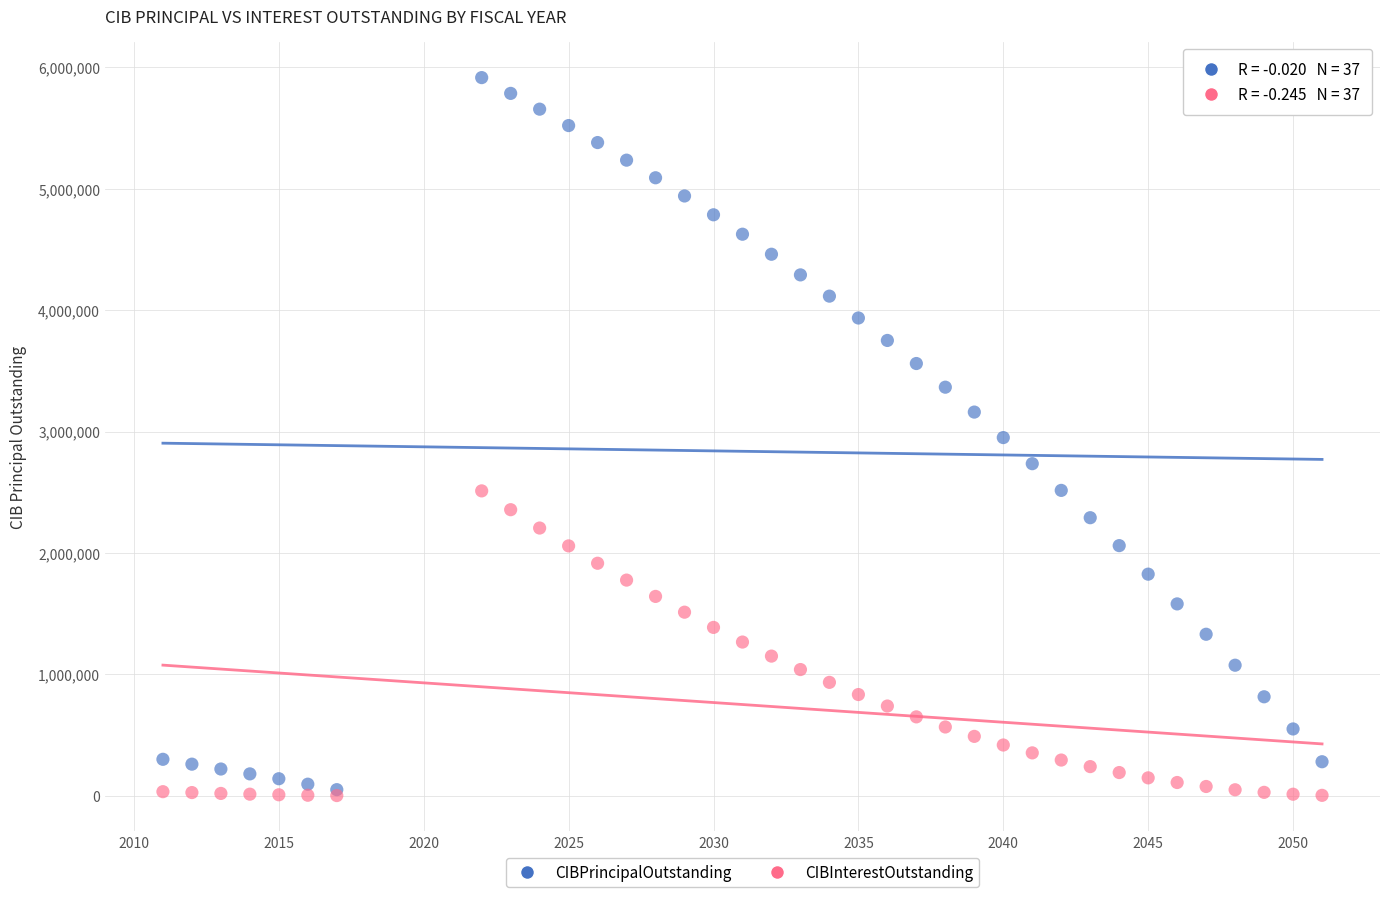

What are all the series names shown in the legend?

CIBPrincipalOutstanding, CIBInterestOutstanding